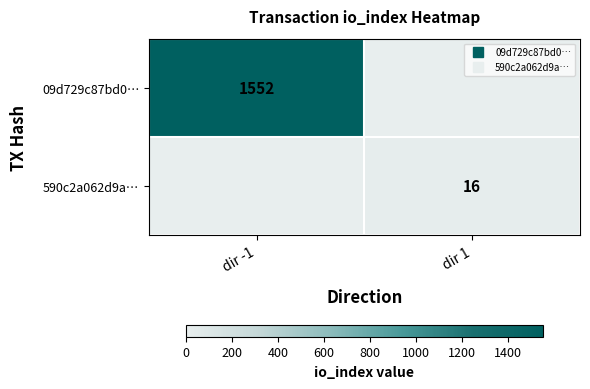

Where is 09d729c87bd0… nearest to the value 776?

dir -1